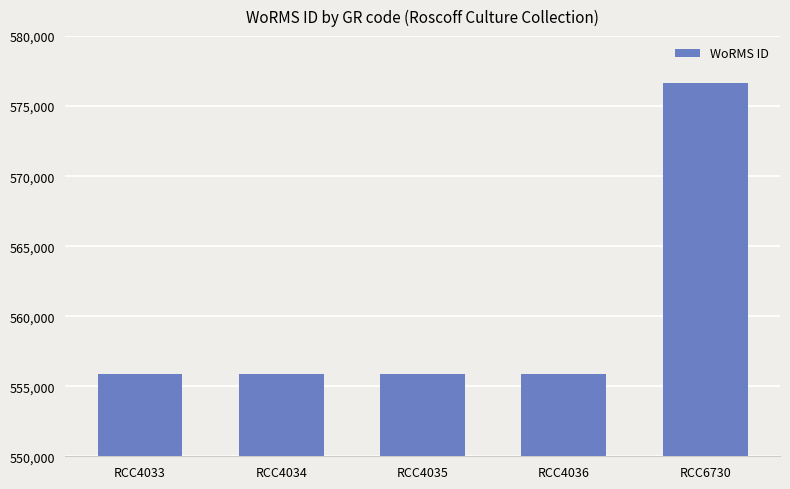

What is the difference between the maximum and minimum values?

20787